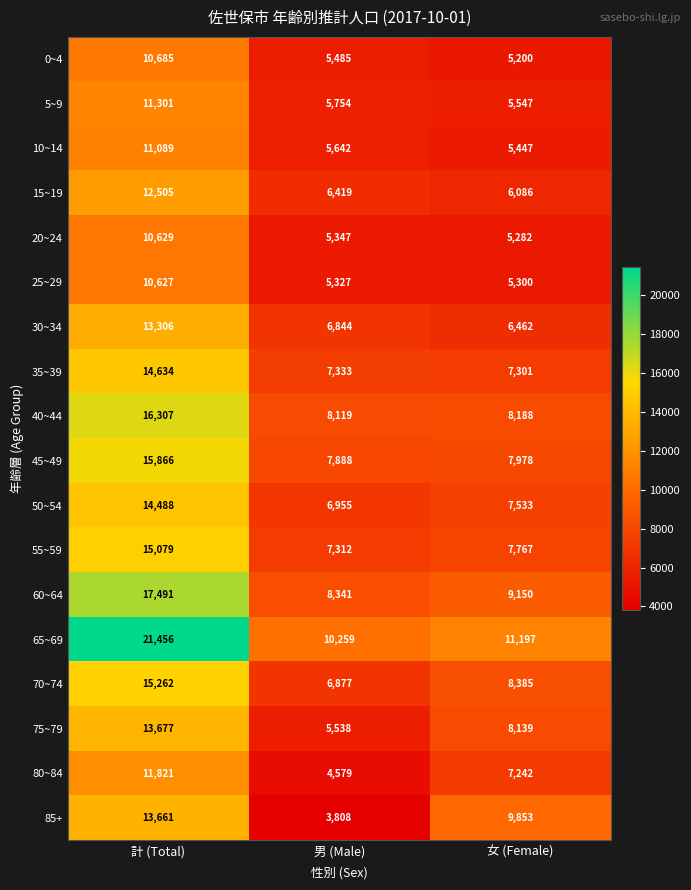

Rank the series by their maximum value, from lowest to highest.

25~29, 20~24, 0~4, 10~14, 5~9, 80~84, 15~19, 30~34, 85+, 75~79, 50~54, 35~39, 55~59, 70~74, 45~49, 40~44, 60~64, 65~69